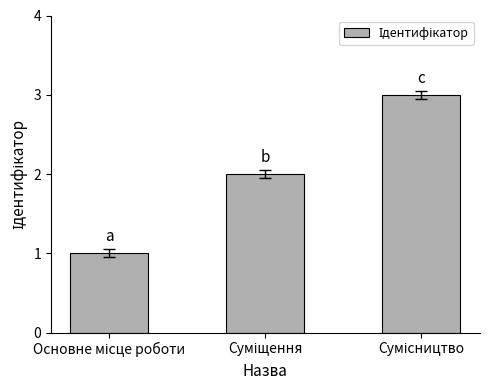

What is the sum of all values?

6